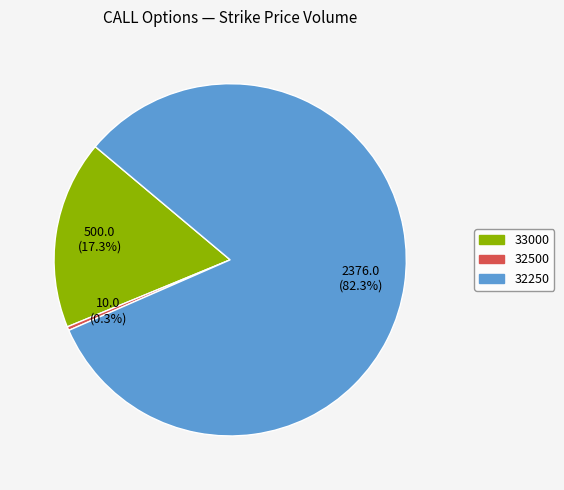

How many segments does this pie chart have?

3